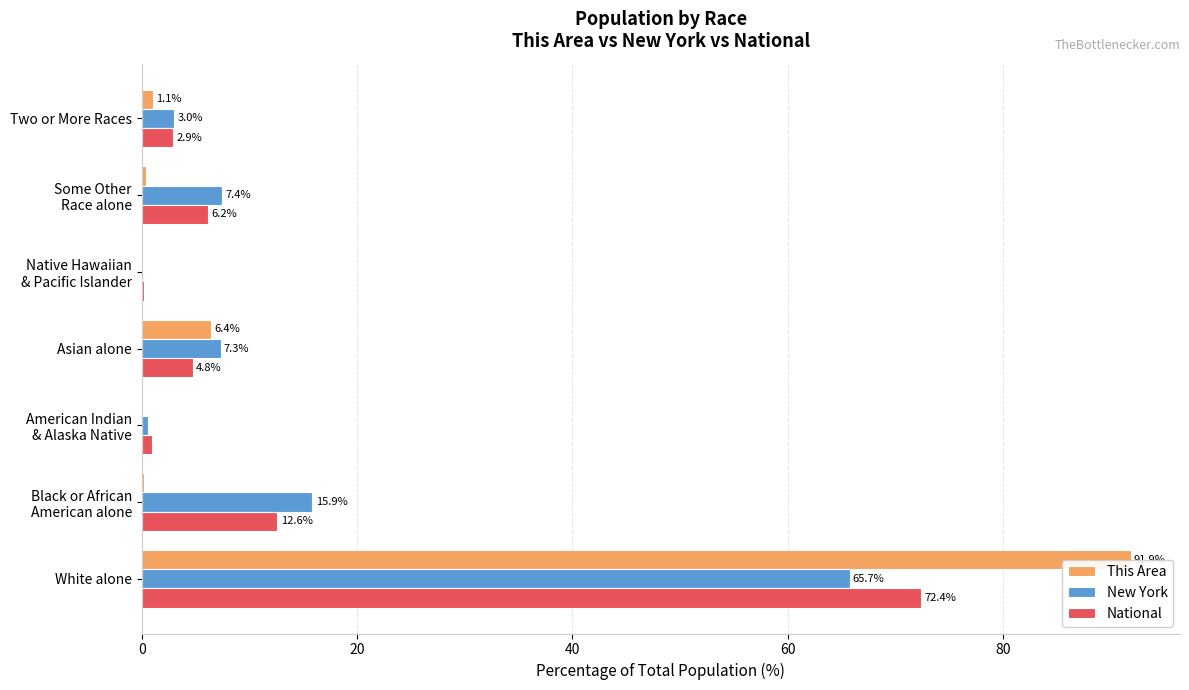

What is the maximum value for National?

72.4